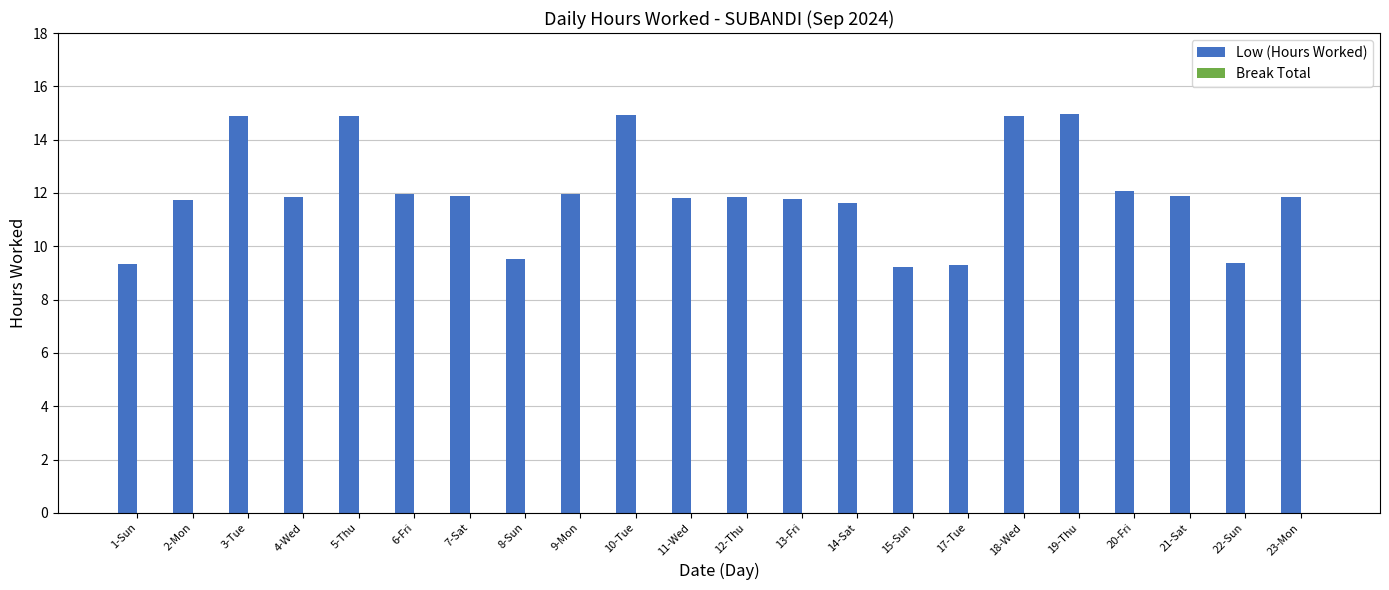

What is the sum of all values?

263.5